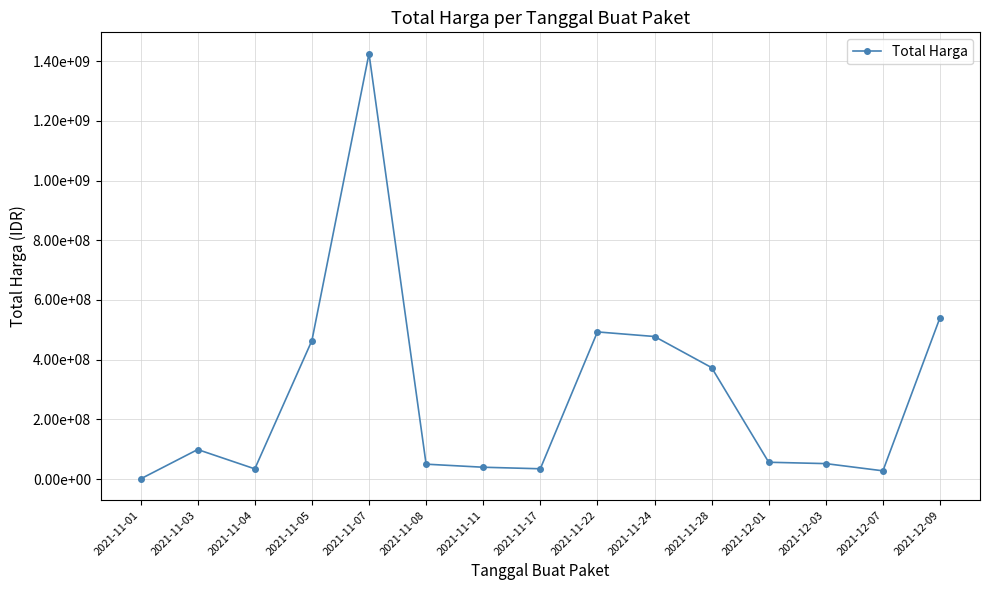

Does the chart have visible grid lines?

Yes